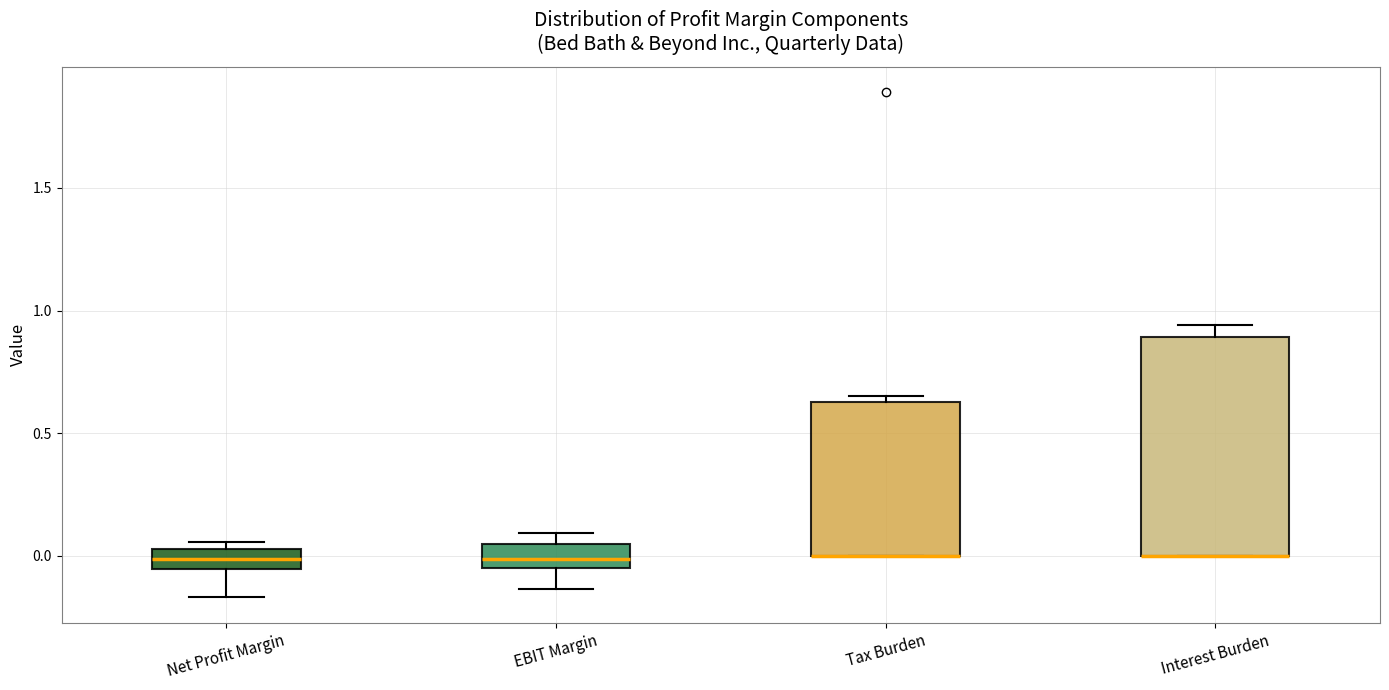

Which box is the tallest, from its lower edge to its upper edge?

Interest Burden